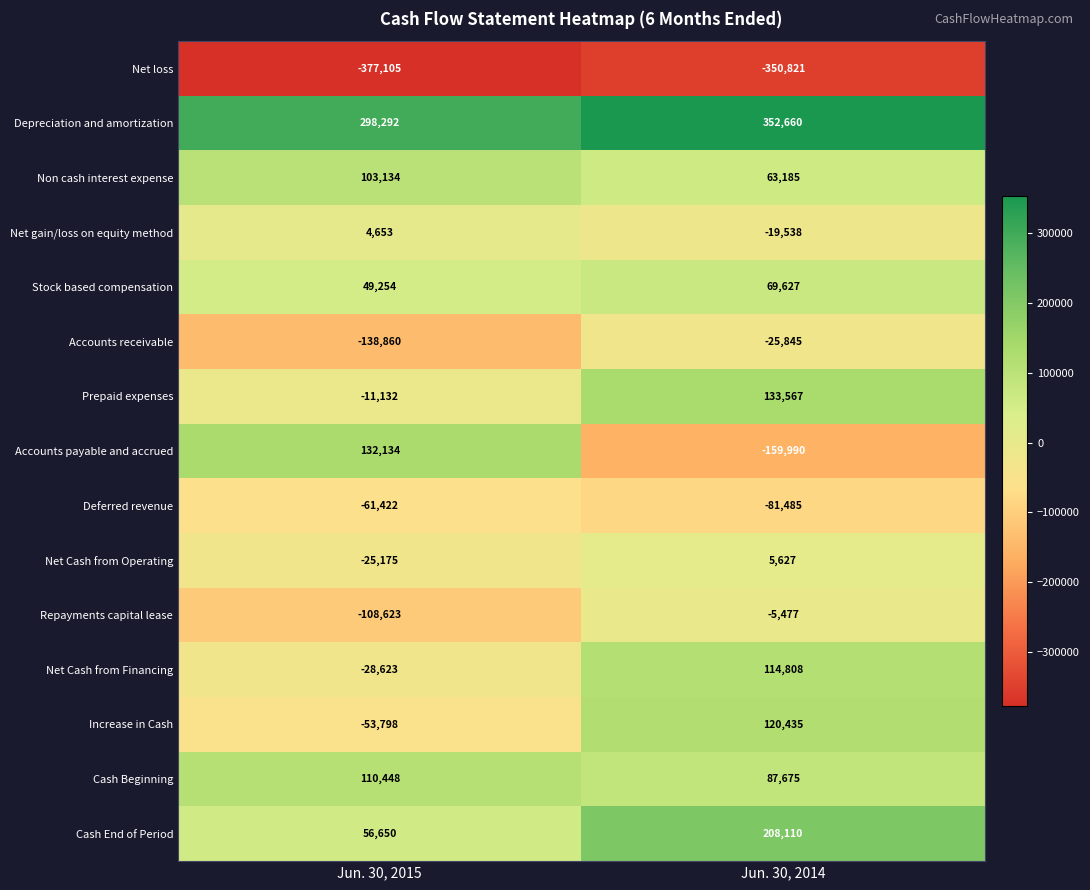

What is the sum of the Prepaid expenses values at Jun. 30, 2014 and Jun. 30, 2015?

122435